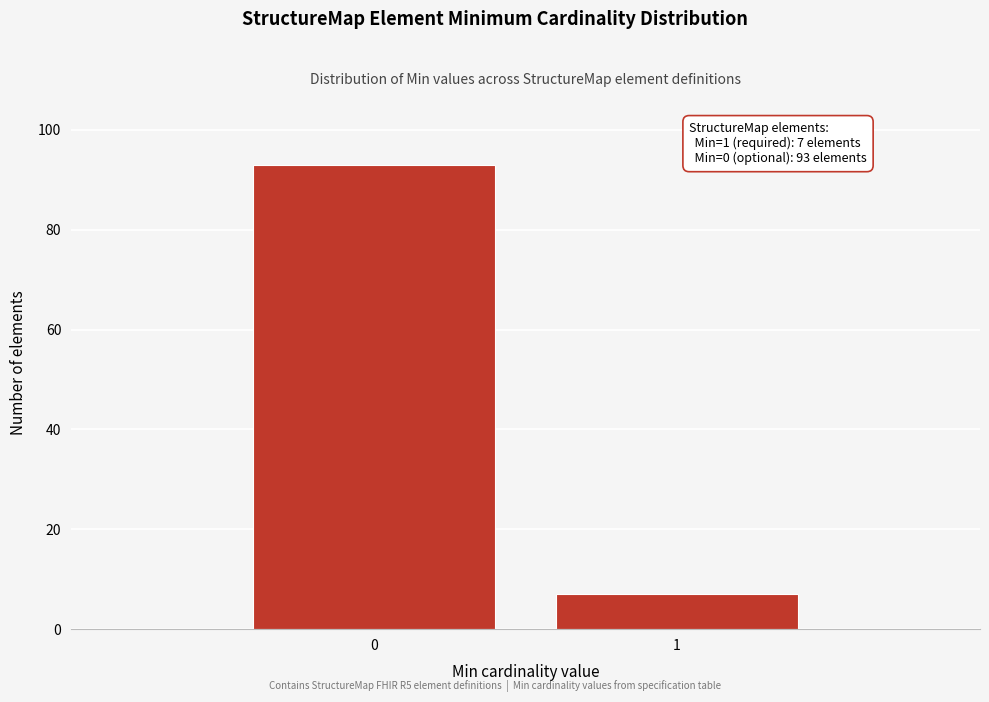

Reading right to left, list all the values displayed in this chart.

7	93